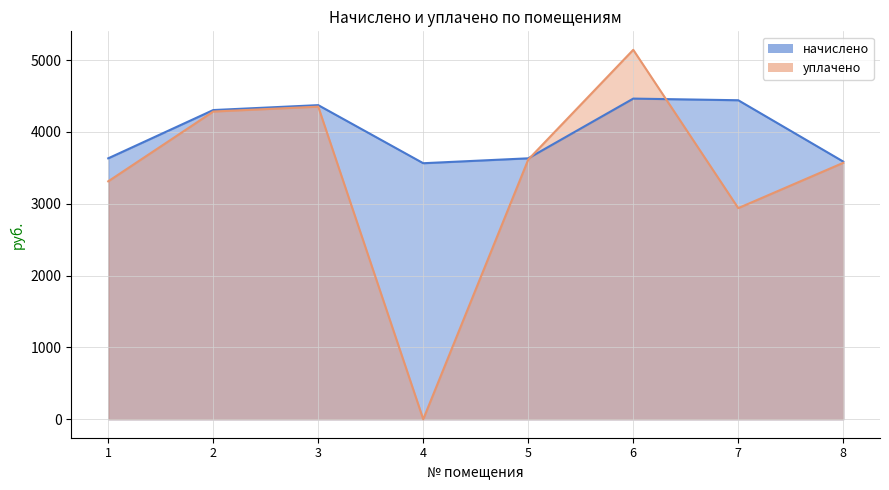

Reading left to right, extract all data points from this chart.

начислено: 1=3632.8	2=4304.6	3=4373.0	4=3564.5	5=3632.8	6=4464.1	7=4441.3	8=3587.3
уплачено: 1=3312.5	2=4283.9	3=4351.9	4=0.0	5=3615.2	6=5143.5	7=2939.4	8=3569.9